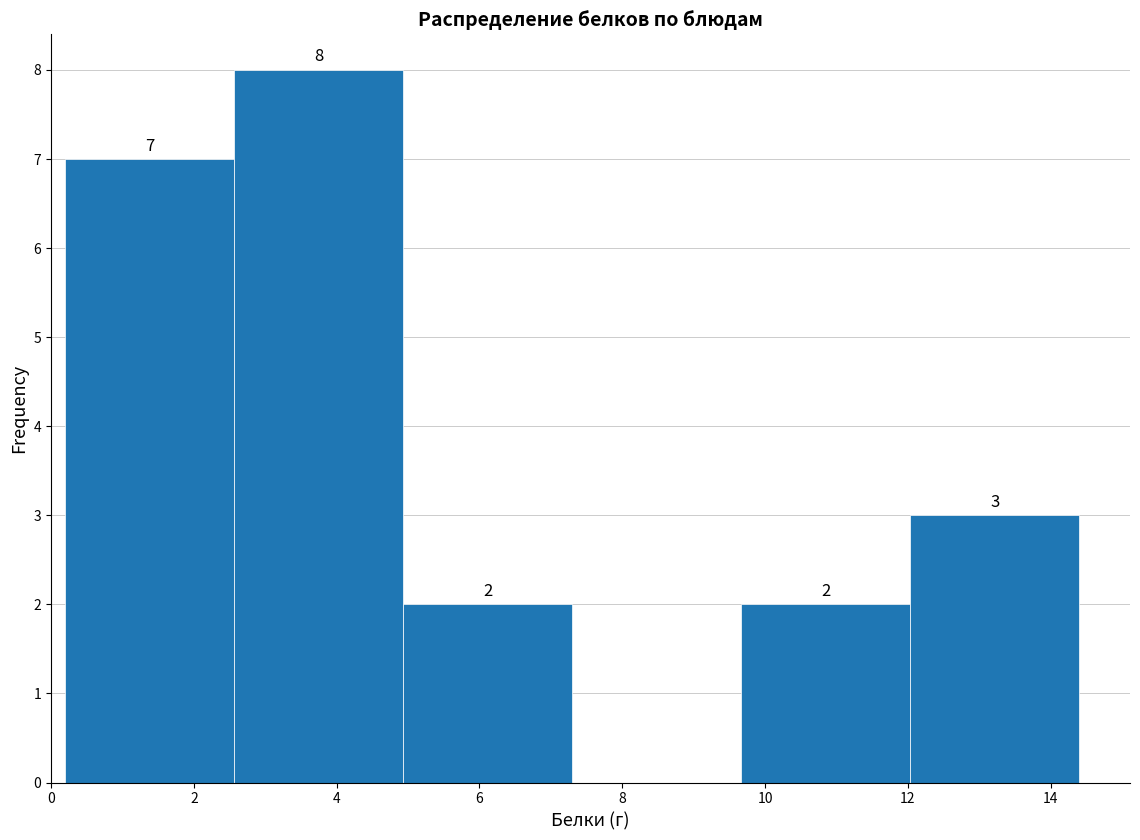

Which range on the x-axis has the tallest bar?

2.6 to 5.0